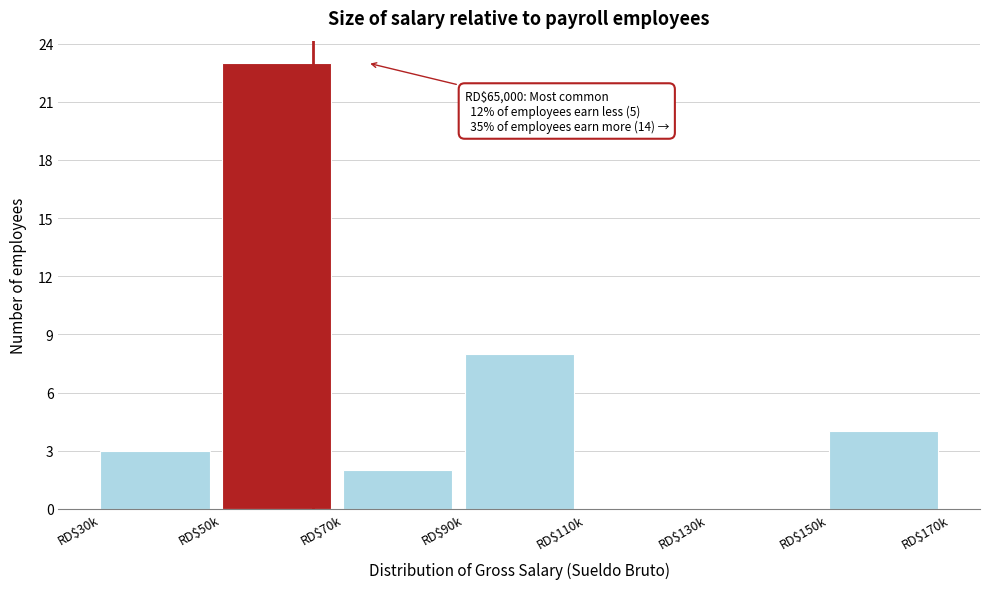

Is it true that the value at RD$70k is 1?

False